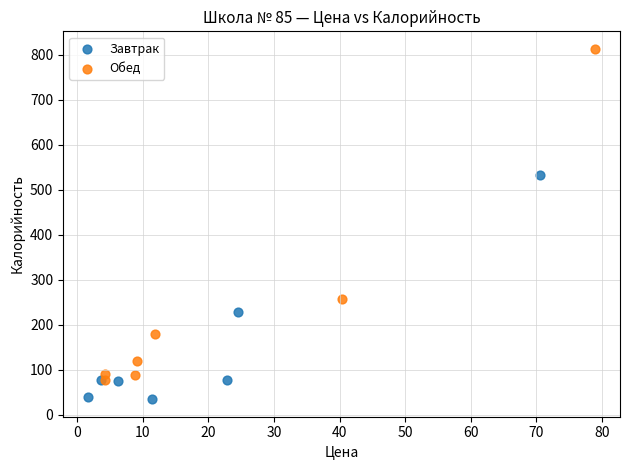

Which series reaches the maximum Y coordinate?

Обед